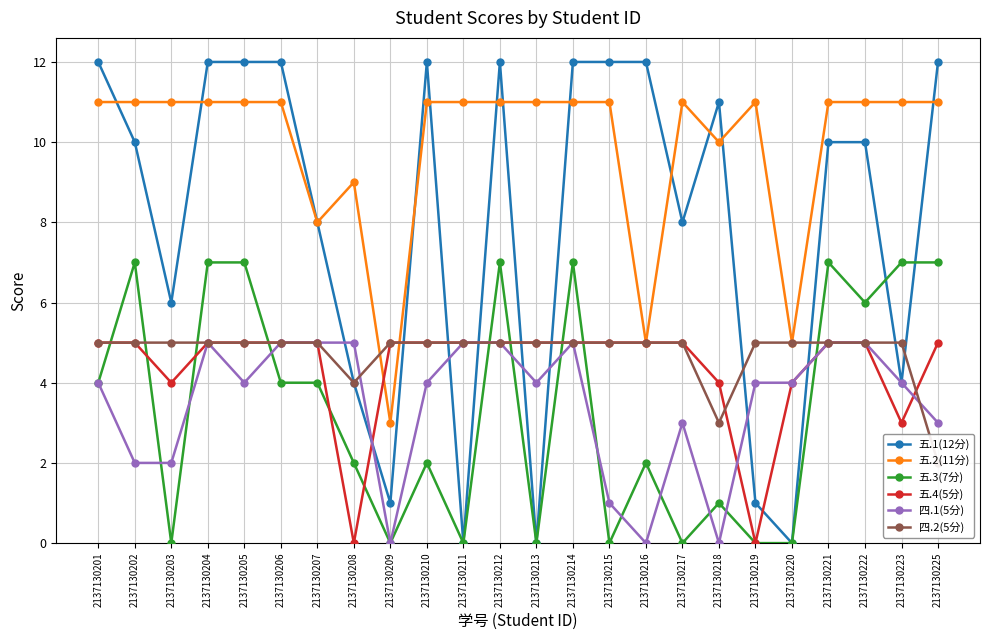

Reading left to right, transcribe all the data shown in this chart.

五.1(12分): 2137130201=12	2137130202=10	2137130203=6	2137130204=12	2137130205=12	2137130206=12	2137130207=8	2137130208=4	2137130209=1	2137130210=12	2137130211=0	2137130212=12	2137130213=0	2137130214=12	2137130215=12	2137130216=12	2137130217=8	2137130218=11	2137130219=1	2137130220=0	2137130221=10	2137130222=10	2137130223=4	2137130225=12
五.2(11分): 2137130201=11	2137130202=11	2137130203=11	2137130204=11	2137130205=11	2137130206=11	2137130207=8	2137130208=9	2137130209=3	2137130210=11	2137130211=11	2137130212=11	2137130213=11	2137130214=11	2137130215=11	2137130216=5	2137130217=11	2137130218=10	2137130219=11	2137130220=5	2137130221=11	2137130222=11	2137130223=11	2137130225=11
五.3(7分): 2137130201=4	2137130202=7	2137130203=0	2137130204=7	2137130205=7	2137130206=4	2137130207=4	2137130208=2	2137130209=0	2137130210=2	2137130211=0	2137130212=7	2137130213=0	2137130214=7	2137130215=0	2137130216=2	2137130217=0	2137130218=1	2137130219=0	2137130220=0	2137130221=7	2137130222=6	2137130223=7	2137130225=7
五.4(5分): 2137130201=5	2137130202=5	2137130203=4	2137130204=5	2137130205=5	2137130206=5	2137130207=5	2137130208=0	2137130209=5	2137130210=5	2137130211=5	2137130212=5	2137130213=5	2137130214=5	2137130215=5	2137130216=5	2137130217=5	2137130218=4	2137130219=0	2137130220=4	2137130221=5	2137130222=5	2137130223=3	2137130225=5
四.1(5分): 2137130201=4	2137130202=2	2137130203=2	2137130204=5	2137130205=4	2137130206=5	2137130207=5	2137130208=5	2137130209=0	2137130210=4	2137130211=5	2137130212=5	2137130213=4	2137130214=5	2137130215=1	2137130216=0	2137130217=3	2137130218=0	2137130219=4	2137130220=4	2137130221=5	2137130222=5	2137130223=4	2137130225=3
四.2(5分): 2137130201=5	2137130202=5	2137130203=5	2137130204=5	2137130205=5	2137130206=5	2137130207=5	2137130208=4	2137130209=5	2137130210=5	2137130211=5	2137130212=5	2137130213=5	2137130214=5	2137130215=5	2137130216=5	2137130217=5	2137130218=3	2137130219=5	2137130220=5	2137130221=5	2137130222=5	2137130223=5	2137130225=2